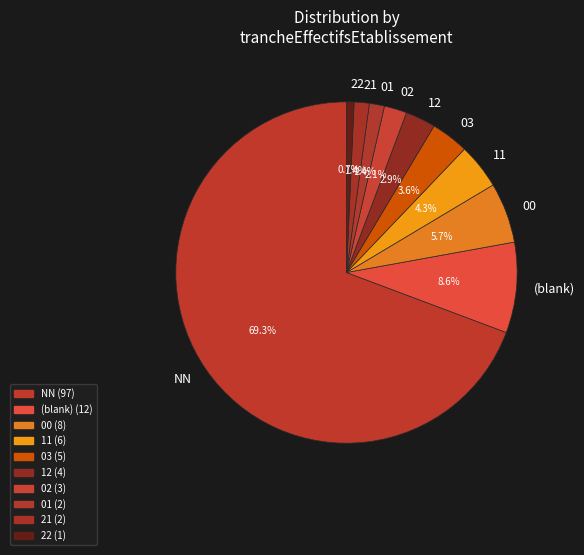

How many segments does this pie chart have?

10